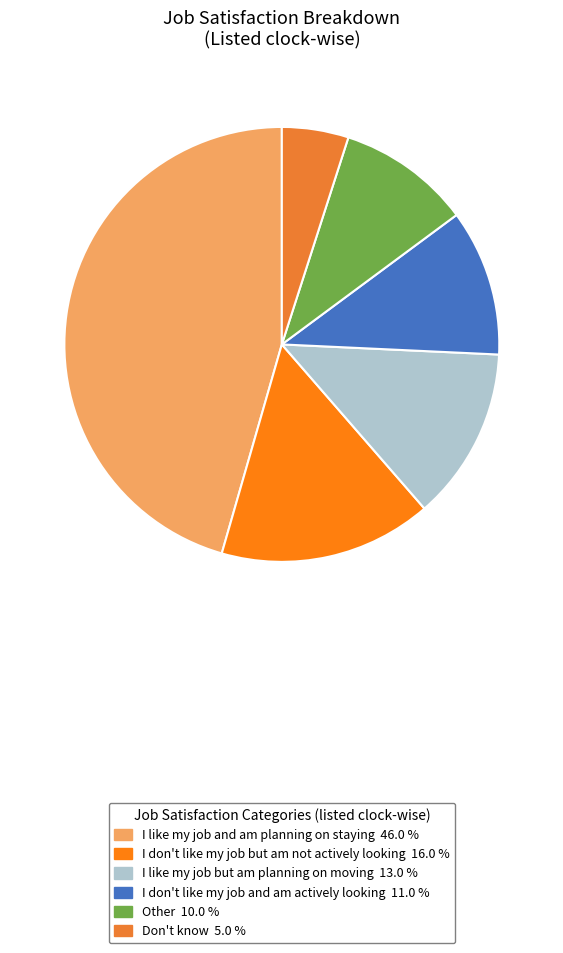

To the nearest percent, what percentage of the pie is I like my job but am planning on moving?

13%